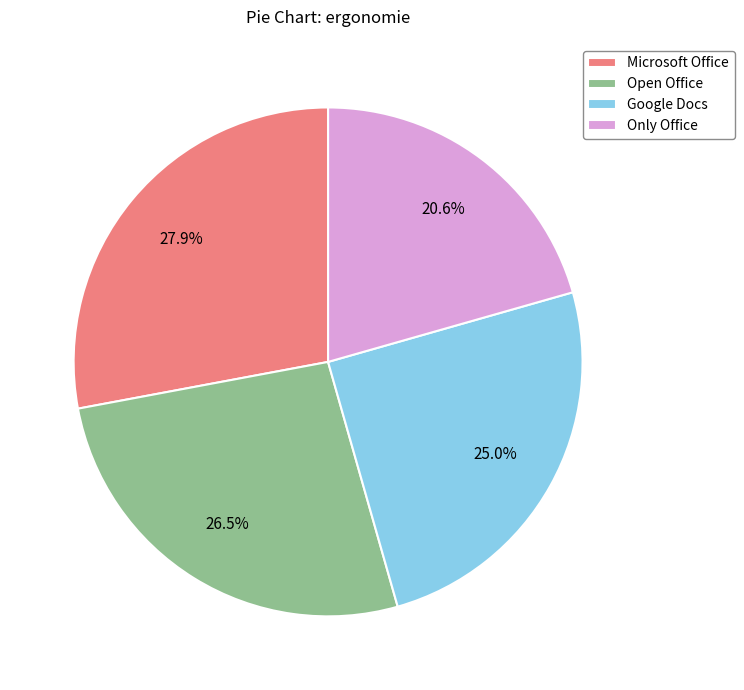

Does any single category account for the majority?

No